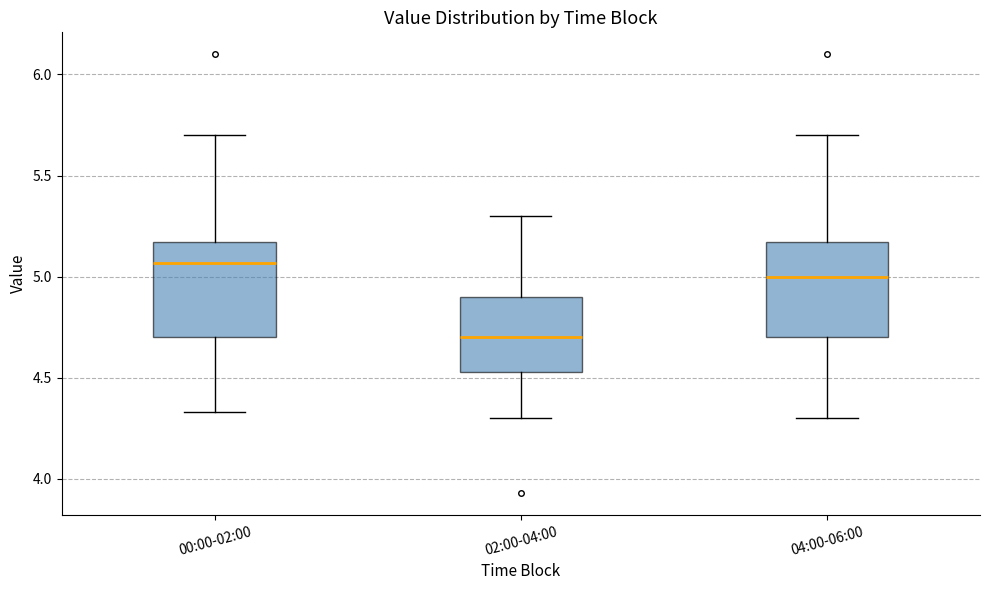

Where does the median line of the box for 00:00-02:00 sit on the y-axis? The values are not printed on the chart, so give them approximately, as read against the axis.

5.05